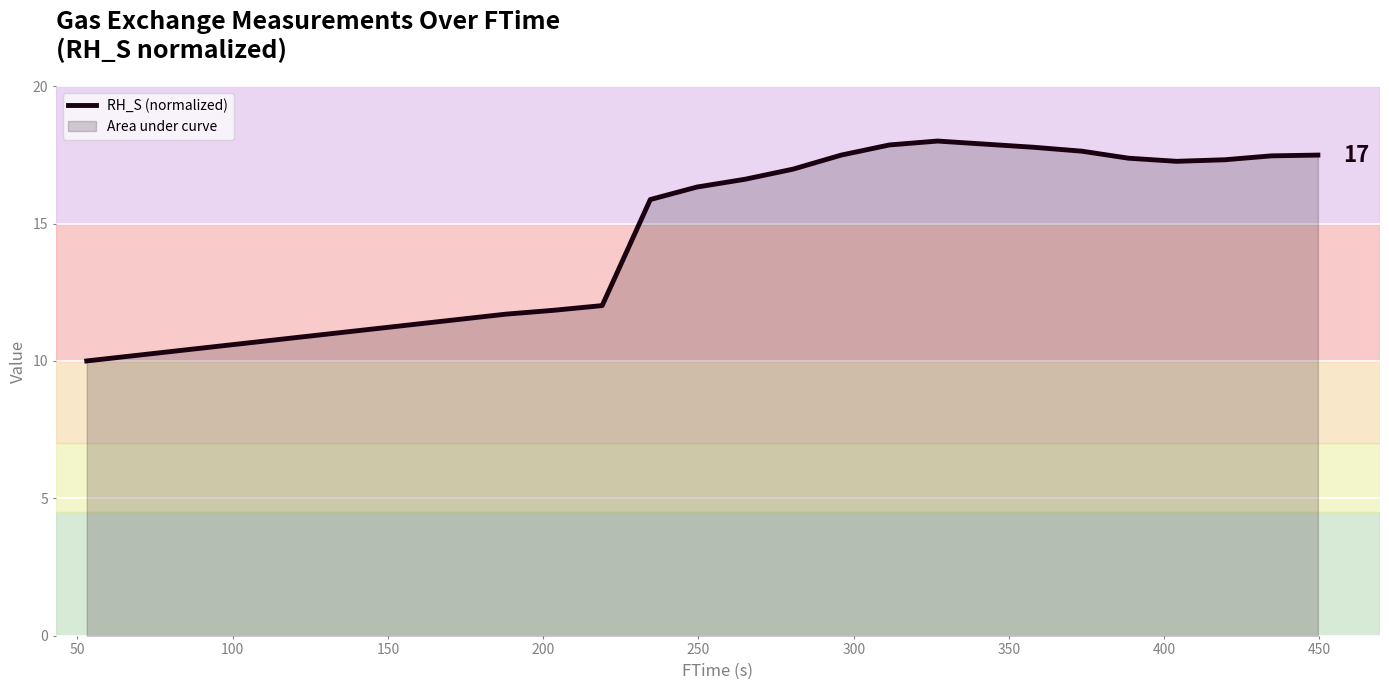

What is the smallest value displayed?

10.0